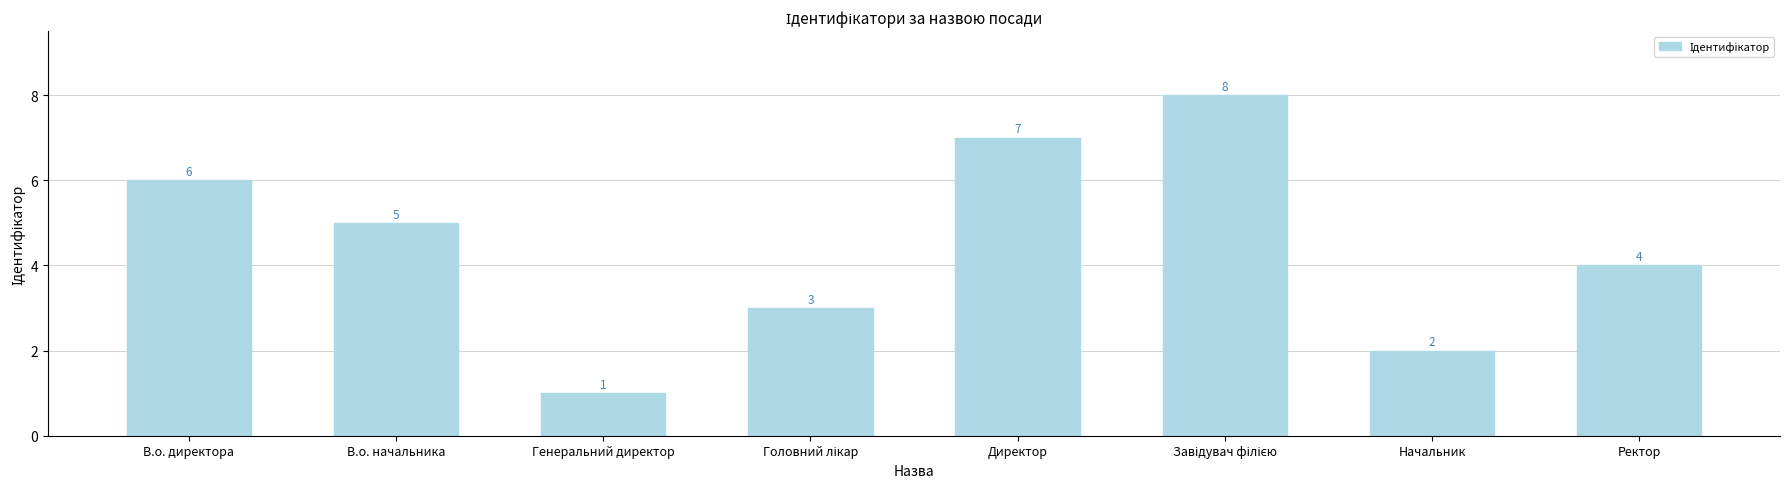

What is the sum of the values at В.о. начальника and Директор?

12